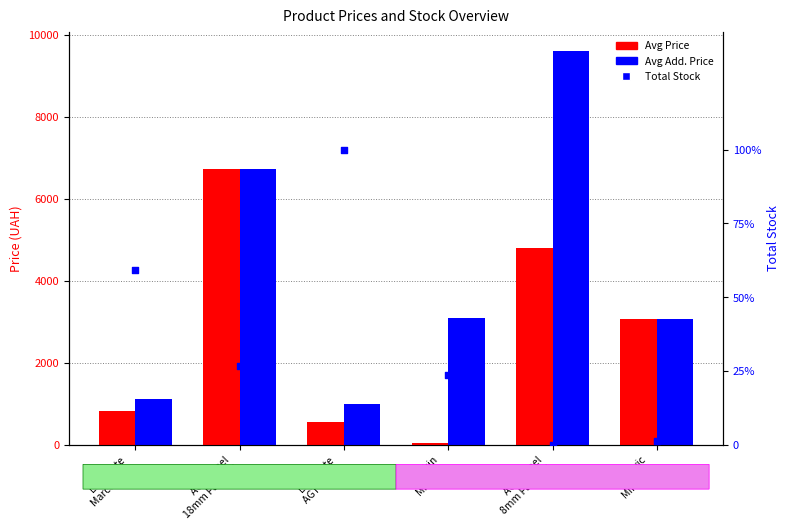

Which series contains the lowest Y value?

Total Stock